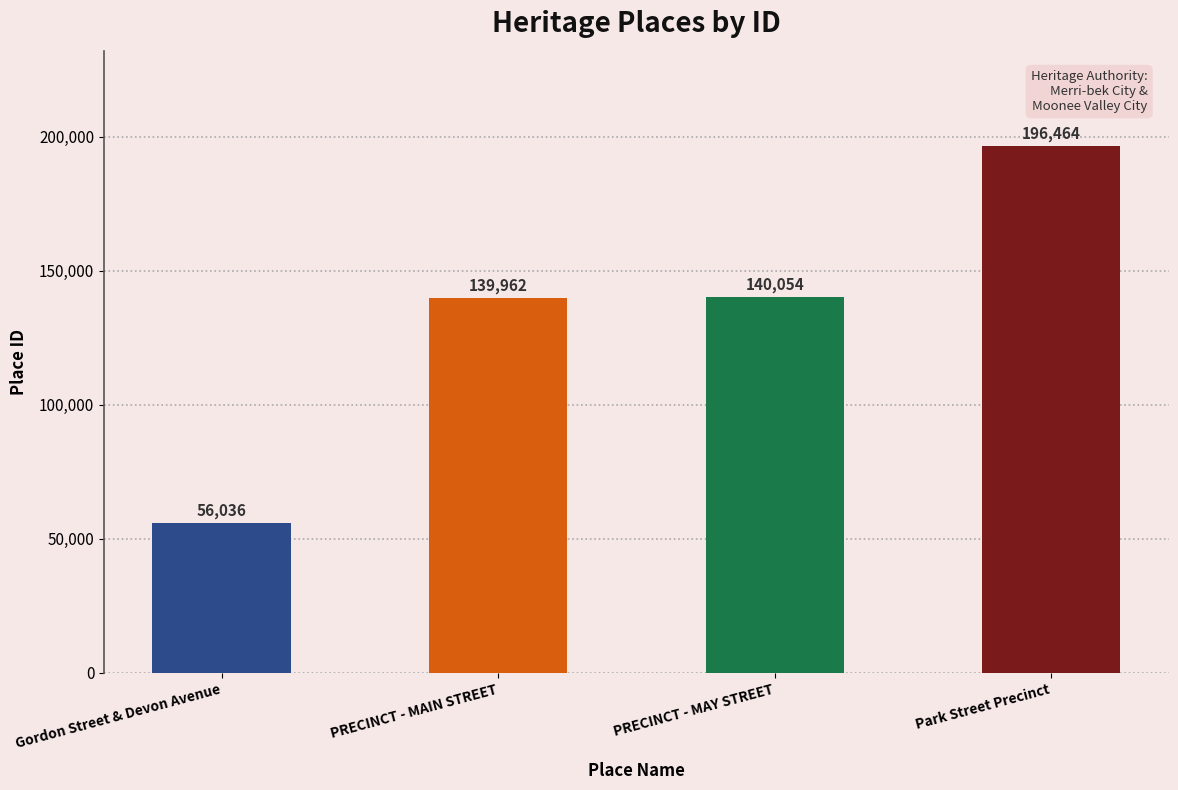

True or false: the data shows 56036 at Gordon Street & Devon Avenue.

True